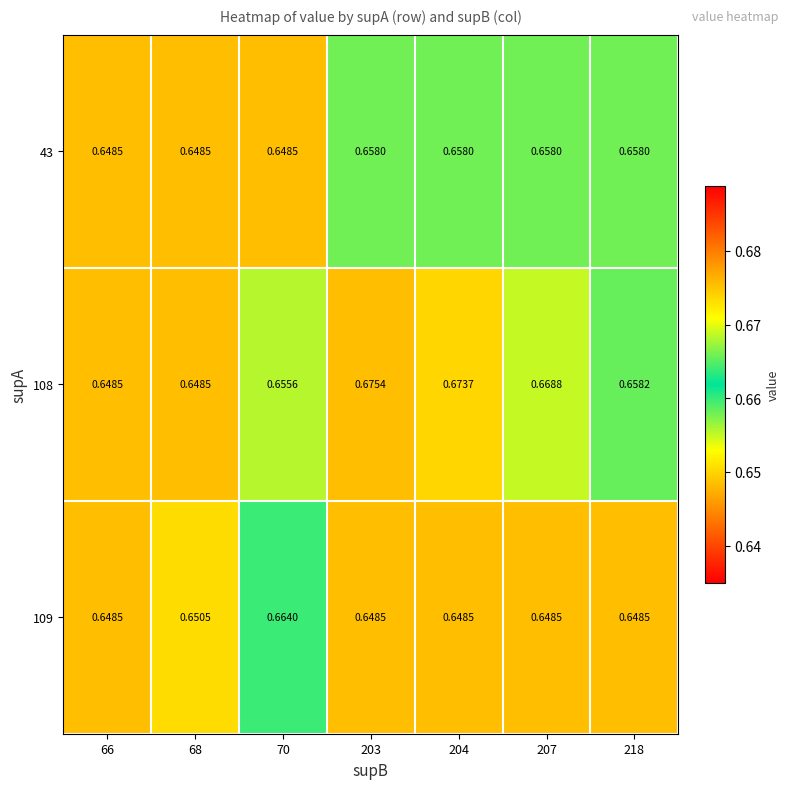

Is the value of 43 at 66 greater than the value of 108 at 70?

No